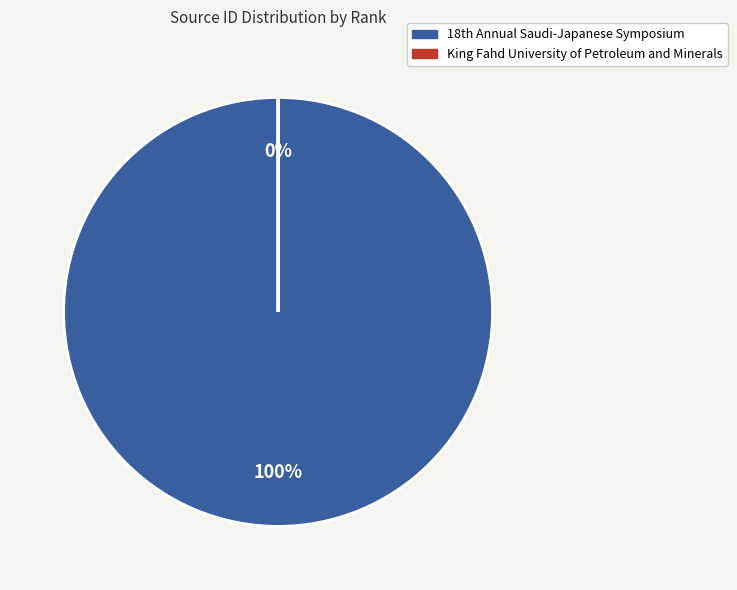

What is the largest slice in the pie chart?

18th Annual Saudi-Japanese Symposium